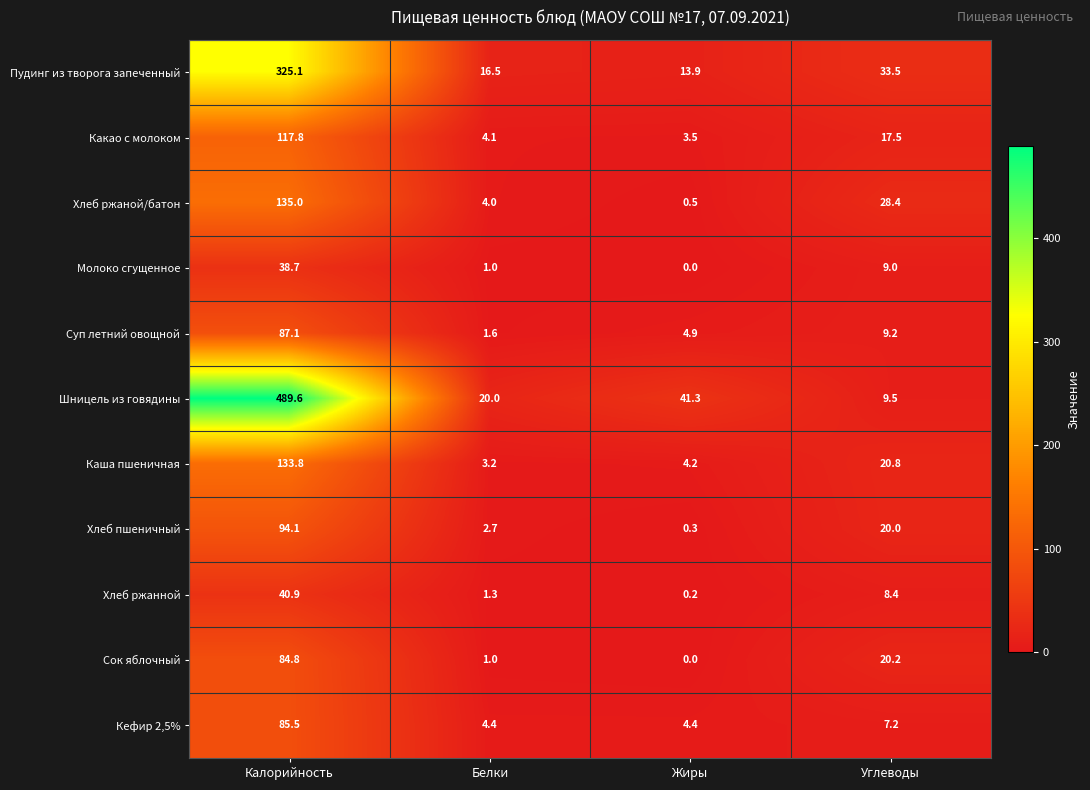

Count the number of categories in the chart.

4